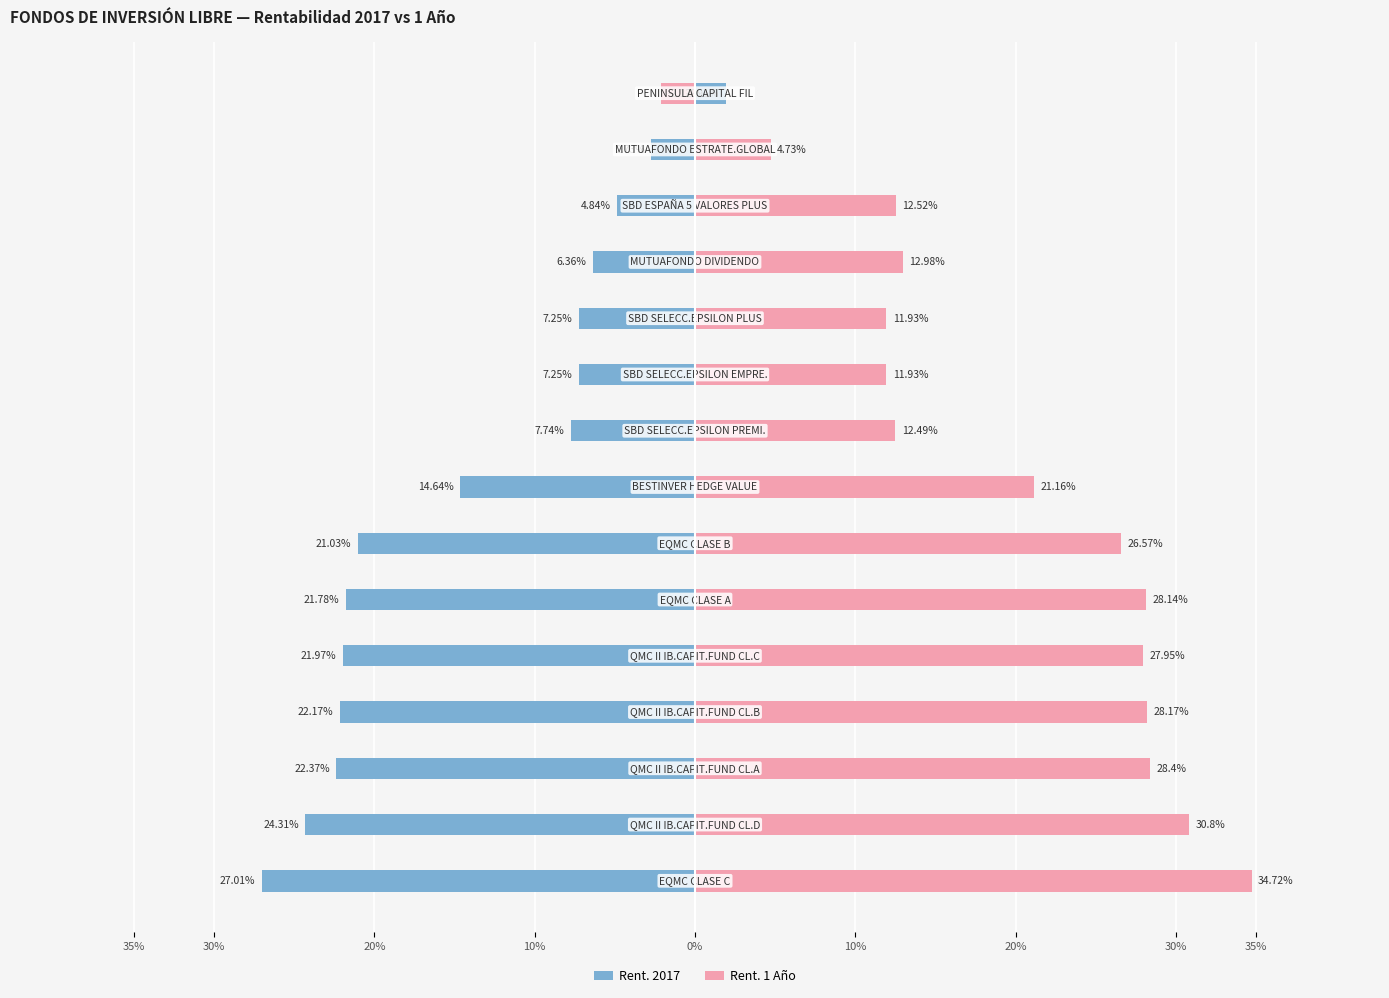

Rank the series at 12 from highest to lowest value.

Rent. 1 Año, Rent. 2017